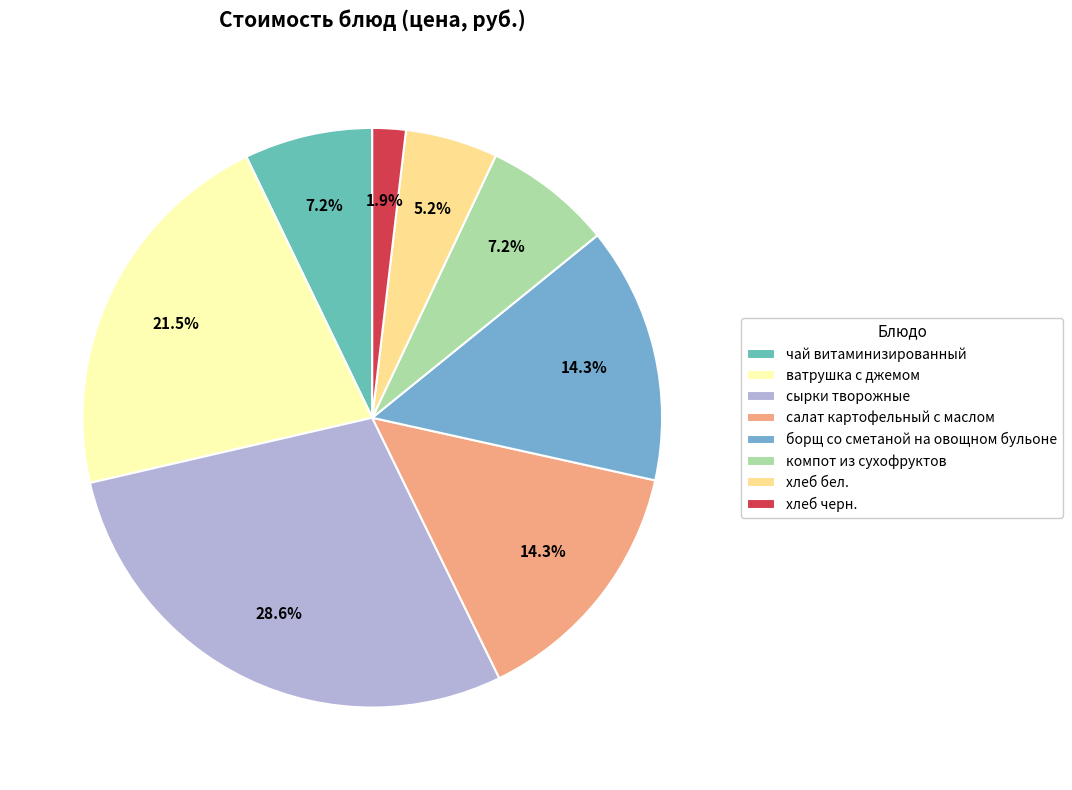

The сырки творожные slice represents 41% of the pie. True or false?

False